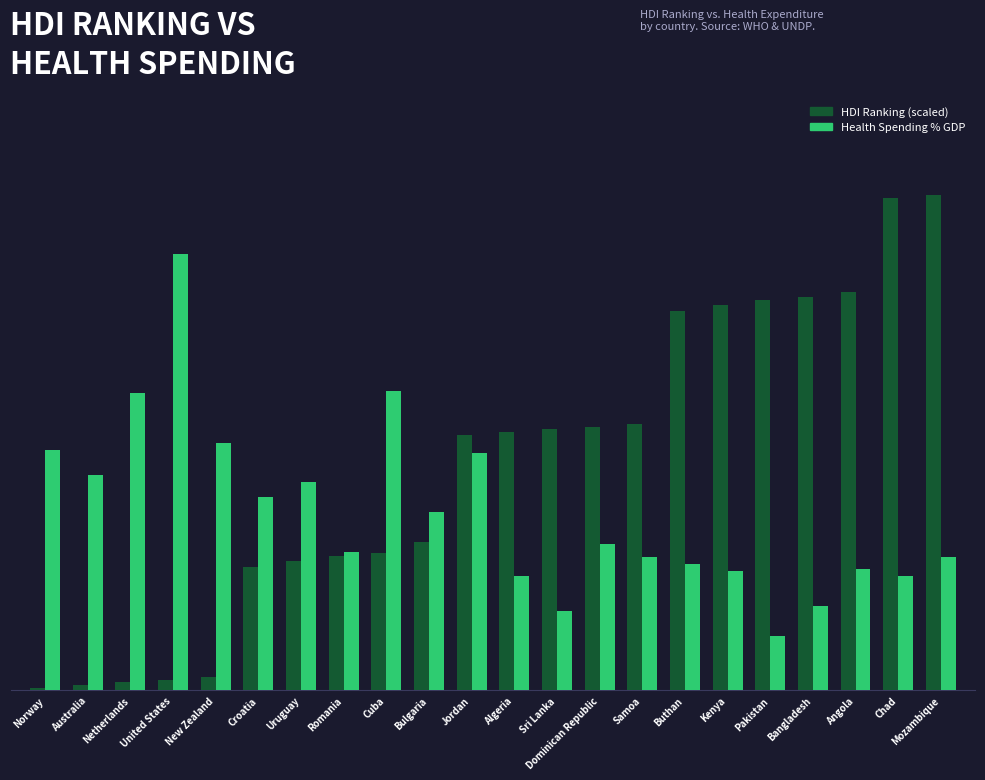

What is the spread (max minus min) of values at Samoa?

5.4